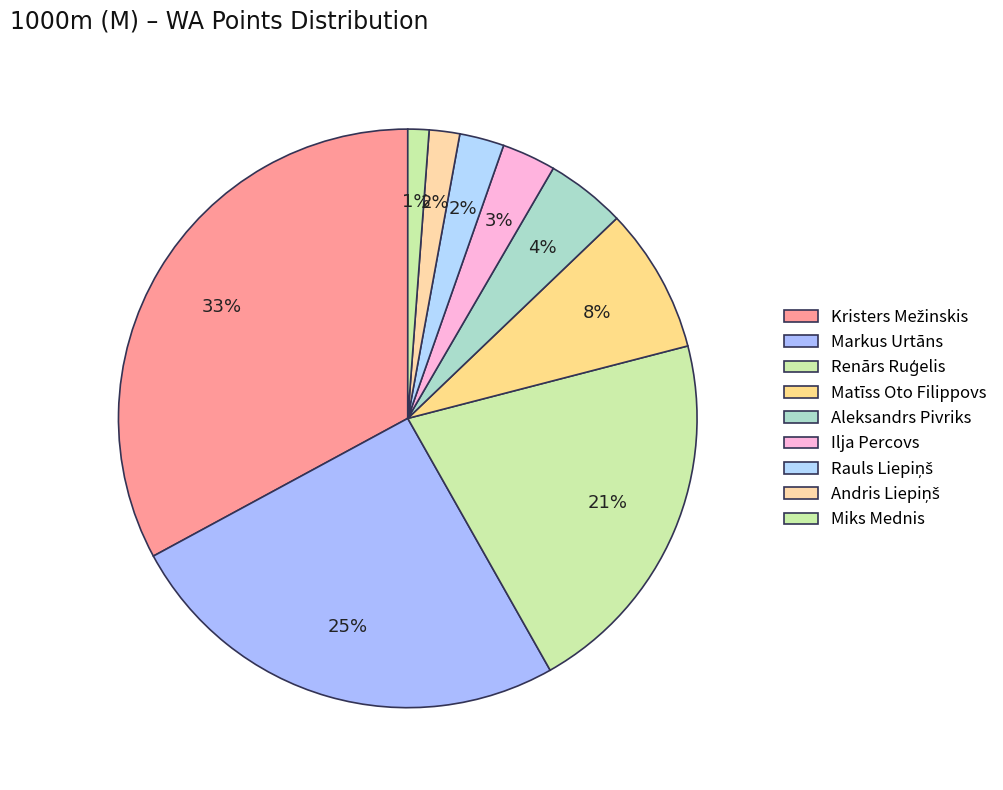

To the nearest percent, what is the difference between the Renārs Ruģelis and Kristers Mežinskis slice percentages?

12%